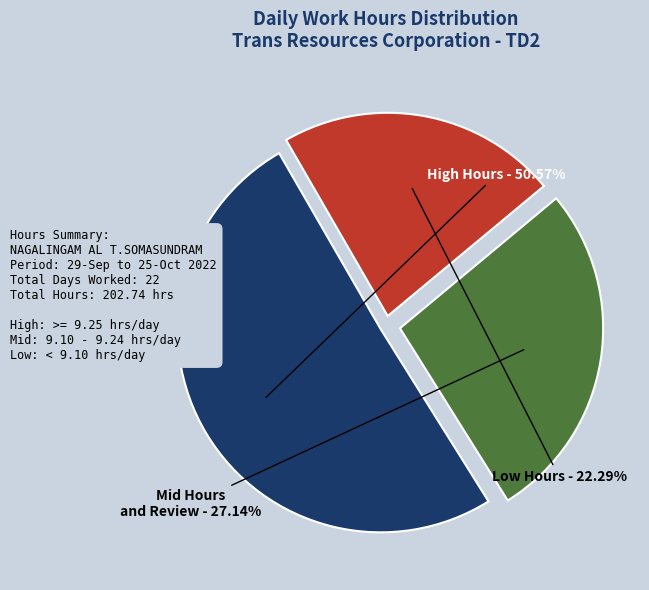

How many slices are in this pie chart?

3